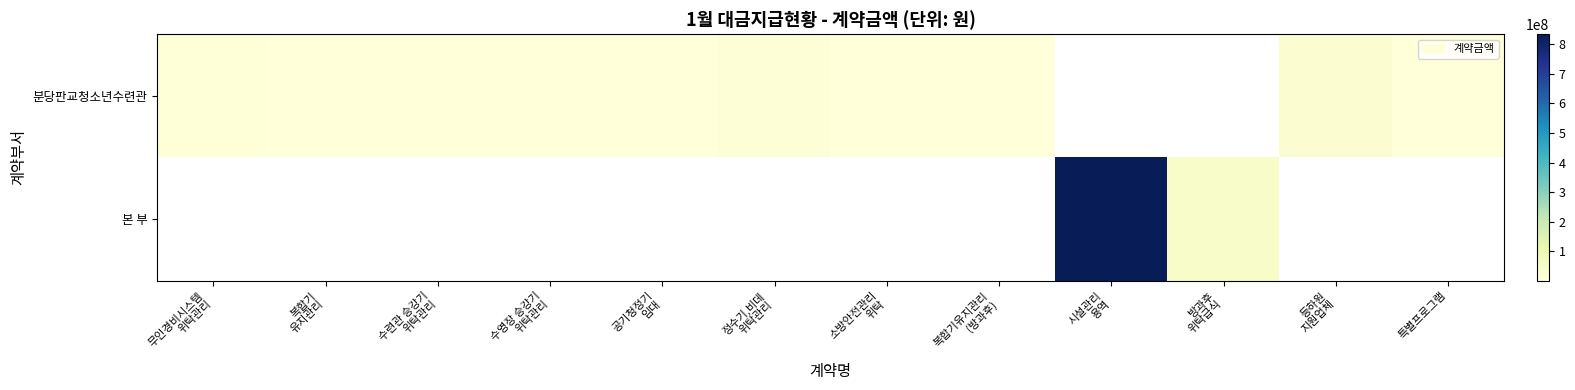

Which has a higher value, 공기청정기
임대 or 소방안전관리
위탁?

소방안전관리
위탁